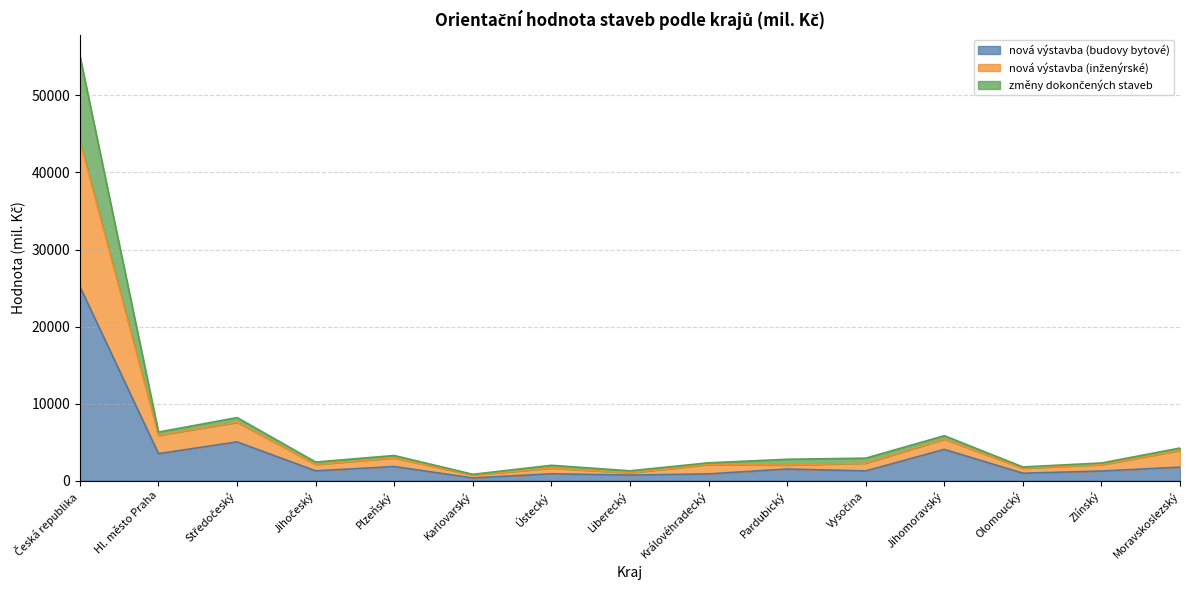

Does the chart display data point markers on the line(s)?

No